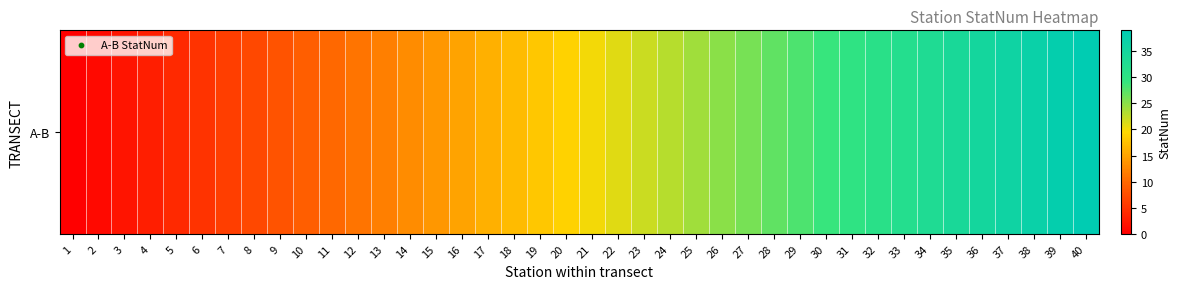

What is the average value?

20